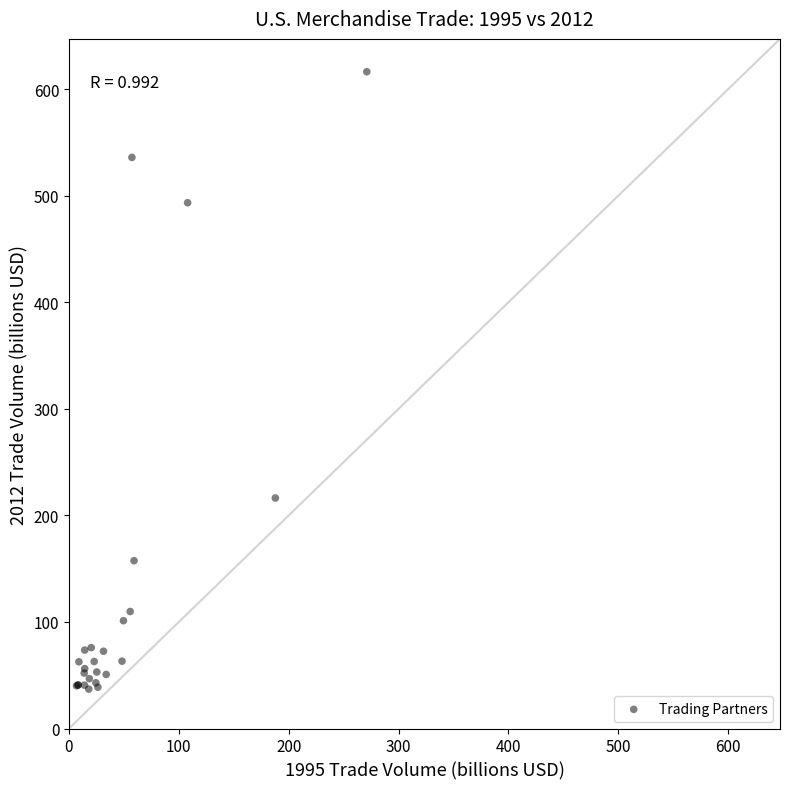

What Y value in the scatter plot is closest to 326?

216.3